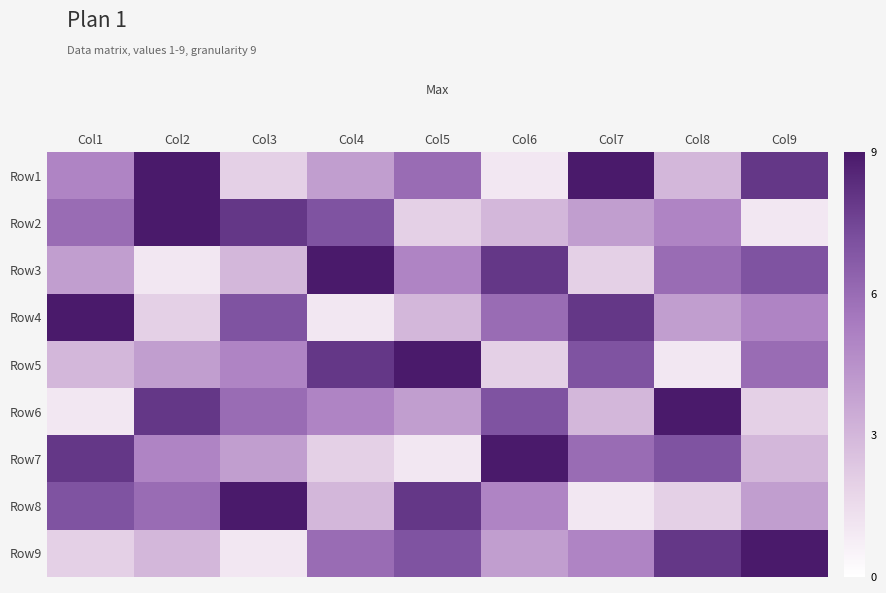

Reading left to right, list all the values displayed in this chart.

Row1: Col1=5	Col2=9	Col3=2	Col4=4	Col5=6	Col6=1	Col7=9	Col8=3	Col9=8
Row2: Col1=6	Col2=9	Col3=8	Col4=7	Col5=2	Col6=3	Col7=4	Col8=5	Col9=1
Row3: Col1=4	Col2=1	Col3=3	Col4=9	Col5=5	Col6=8	Col7=2	Col8=6	Col9=7
Row4: Col1=9	Col2=2	Col3=7	Col4=1	Col5=3	Col6=6	Col7=8	Col8=4	Col9=5
Row5: Col1=3	Col2=4	Col3=5	Col4=8	Col5=9	Col6=2	Col7=7	Col8=1	Col9=6
Row6: Col1=1	Col2=8	Col3=6	Col4=5	Col5=4	Col6=7	Col7=3	Col8=9	Col9=2
Row7: Col1=8	Col2=5	Col3=4	Col4=2	Col5=1	Col6=9	Col7=6	Col8=7	Col9=3
Row8: Col1=7	Col2=6	Col3=9	Col4=3	Col5=8	Col6=5	Col7=1	Col8=2	Col9=4
Row9: Col1=2	Col2=3	Col3=1	Col4=6	Col5=7	Col6=4	Col7=5	Col8=8	Col9=9